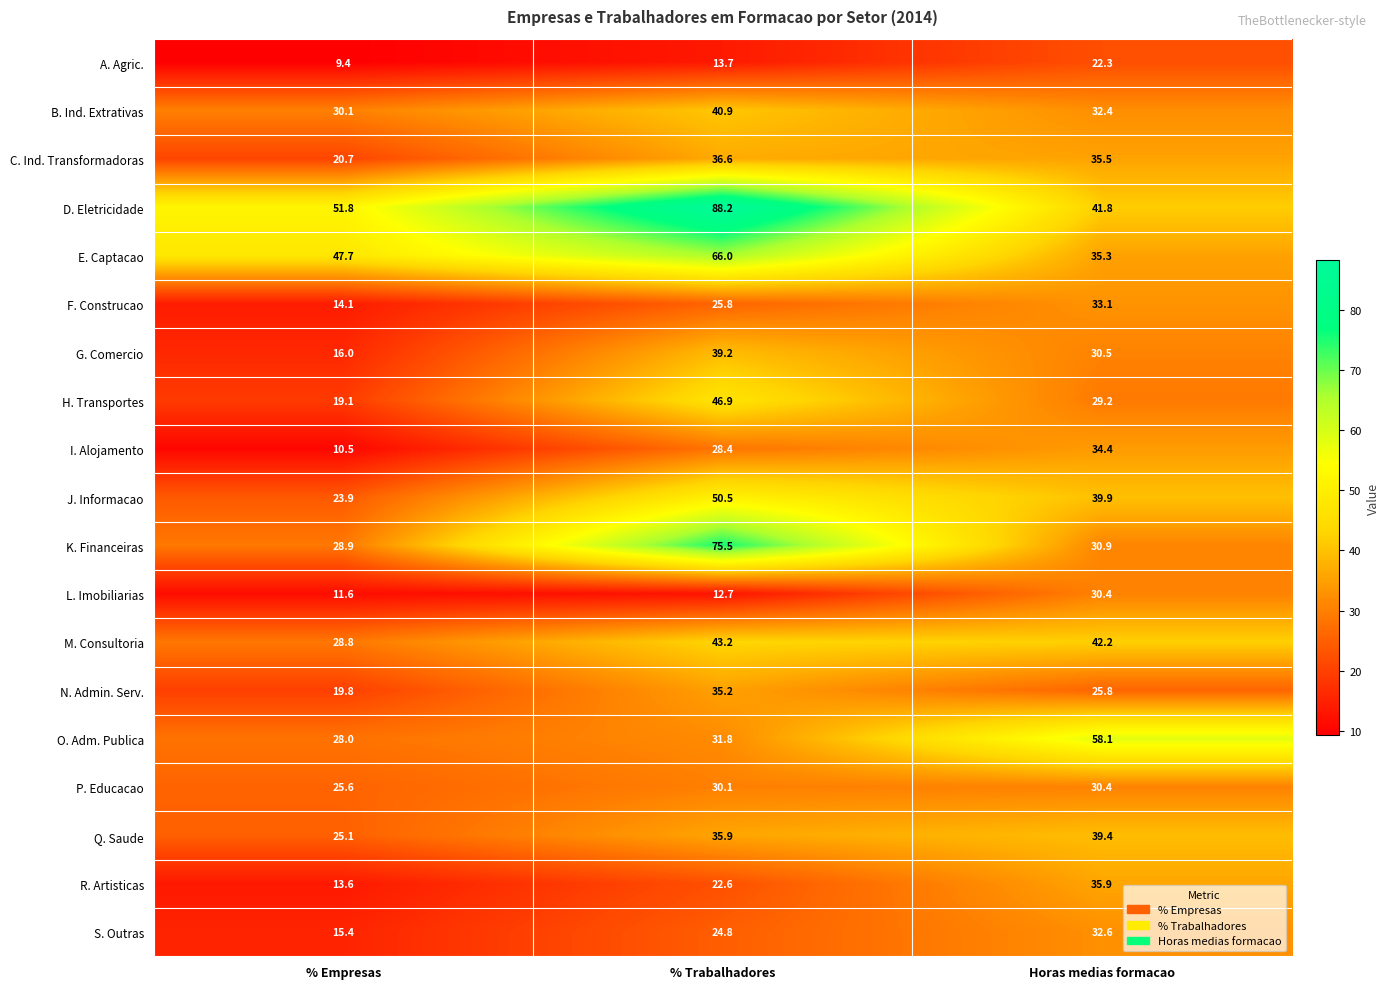

At which label is I. Alojamento closest to 22?

% Trabalhadores